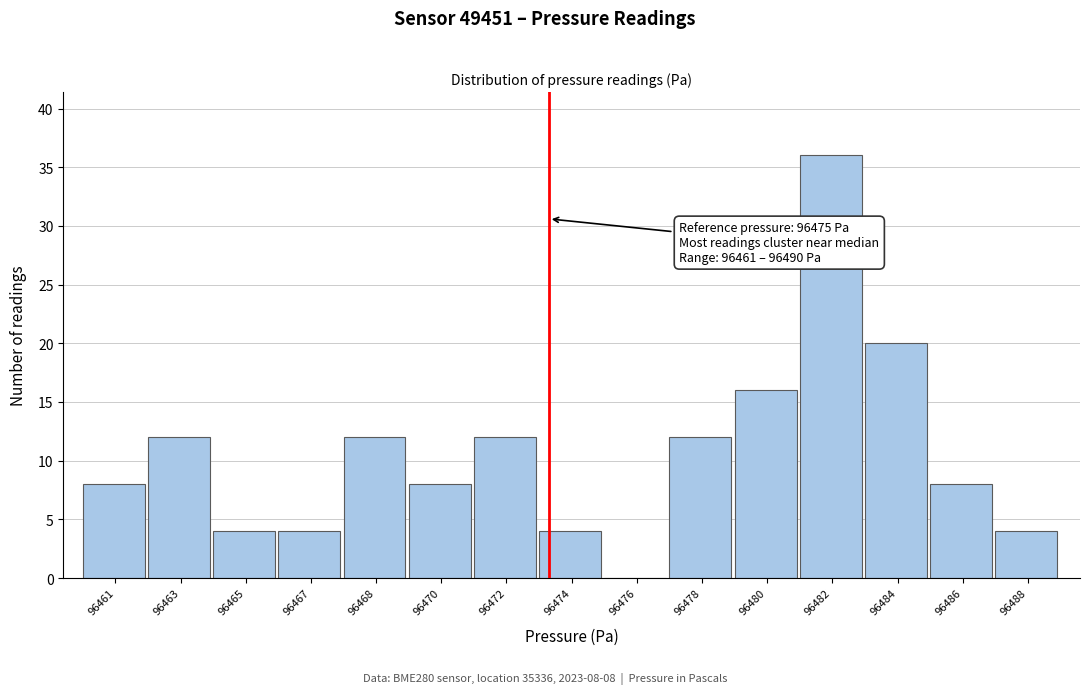

Reading left to right, what are all the values shown in this chart?

96461=8	96463=12	96465=4	96467=4	96468=12	96470=8	96472=12	96474=4	96476=0	96478=12	96480=16	96482=36	96484=20	96486=8	96488=4